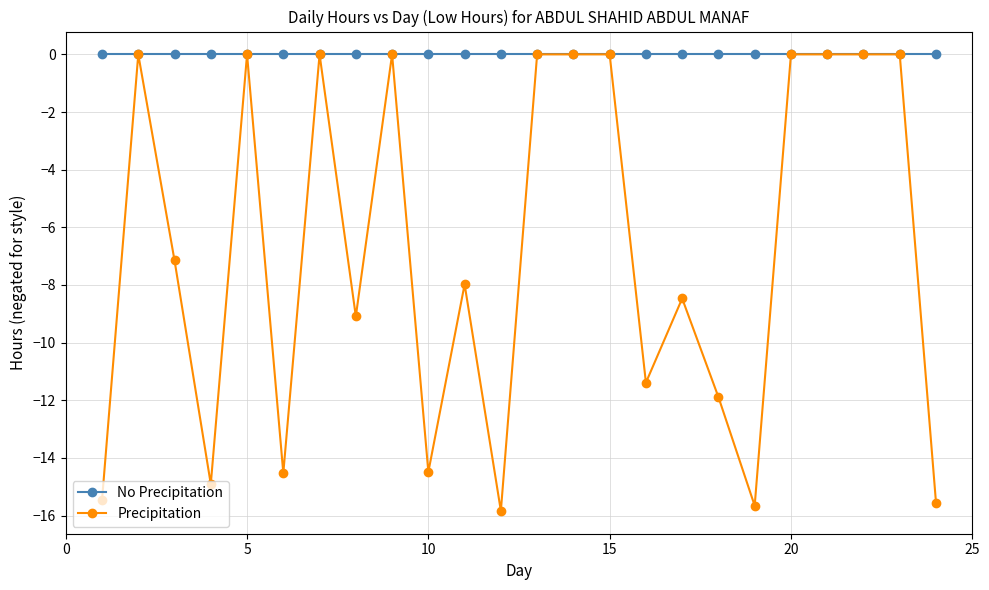

List the series in order of their overall mean, highest first.

No Precipitation, Precipitation